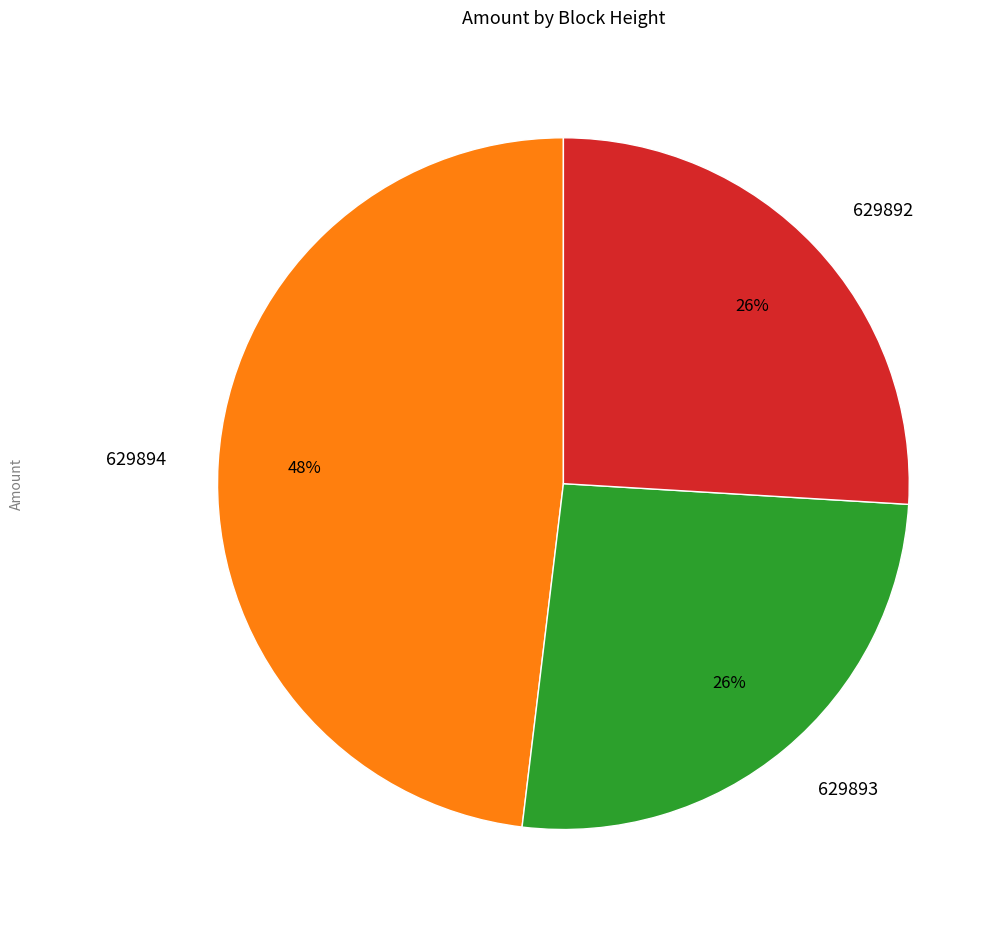

Does any single category account for the majority?

No